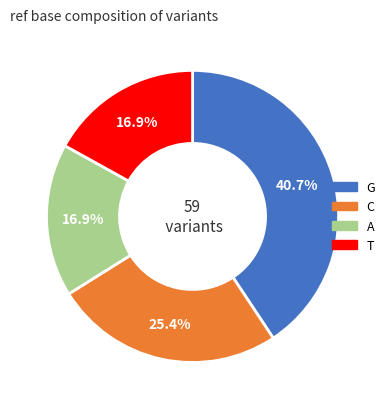

Does A account for over 50% of the chart?

No